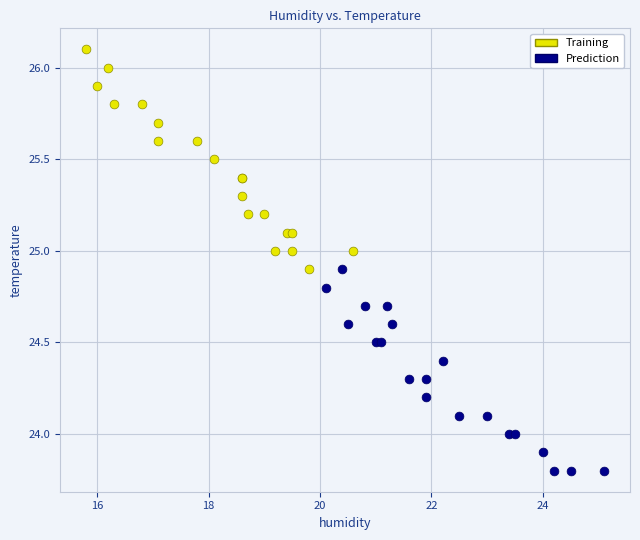

Which series reaches the minimum Y coordinate?

Prediction